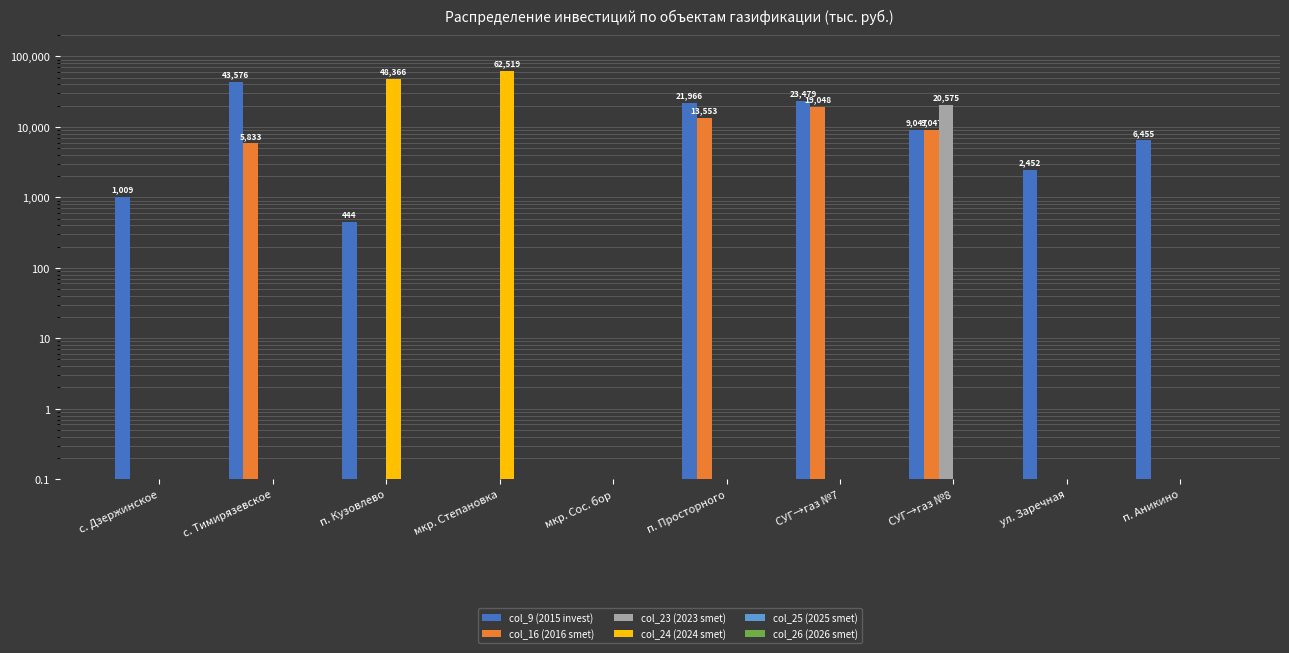

True or false: col_26 (2026 smet) has a value of 0.0 at СУГ→газ №7.

False